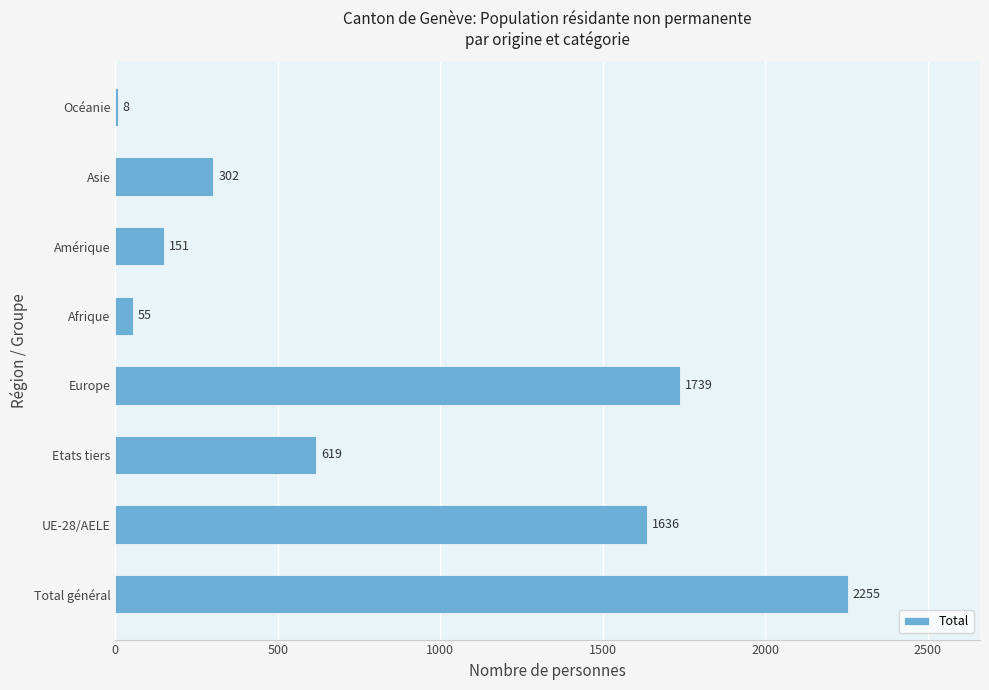

What is the greatest value displayed?

2255